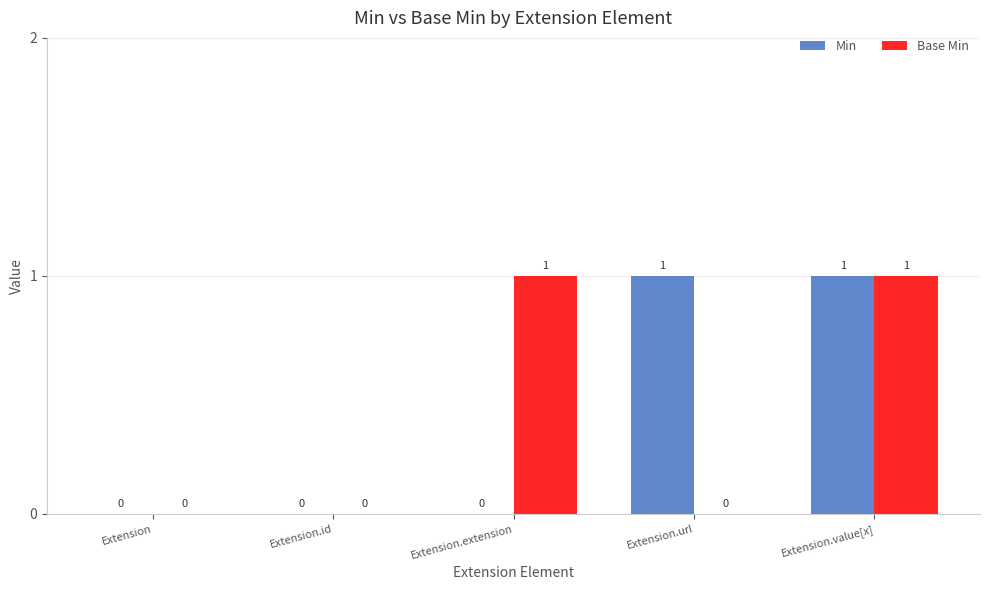

What is the spread (max minus min) of values at Extension.url?

1